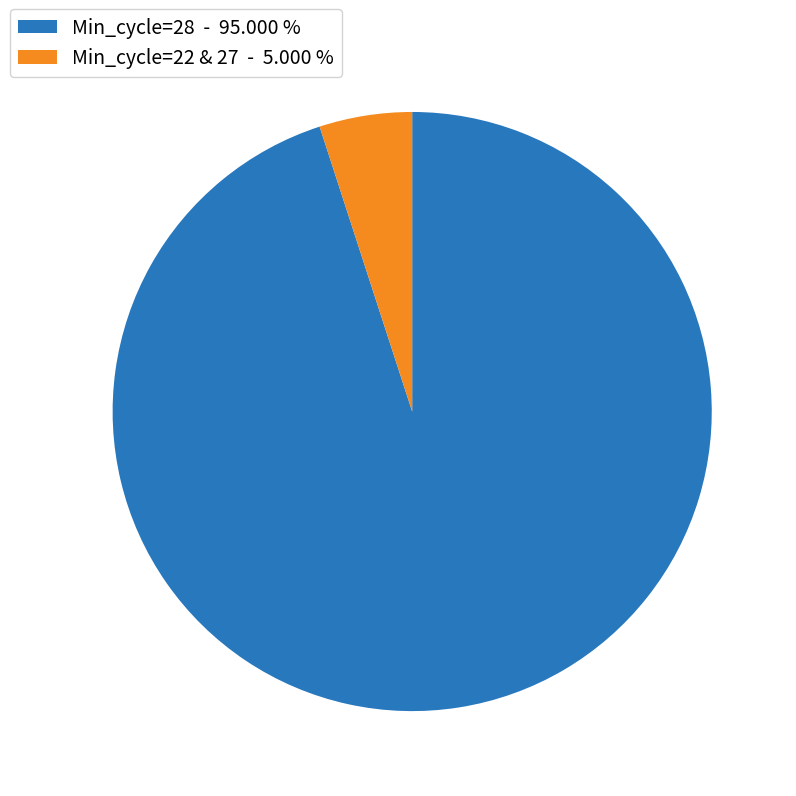

Which category has the smallest portion of the pie?

Min_cycle=22 & 27 - 5.000 %